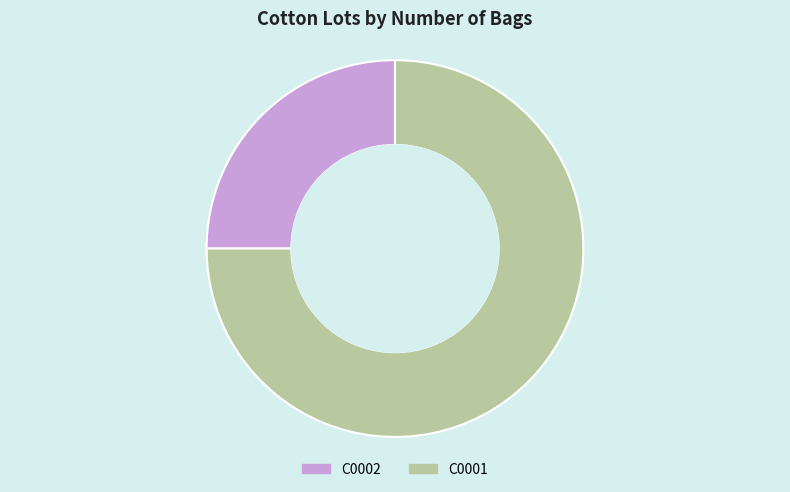

Does C0002 represent more than half of the total?

No